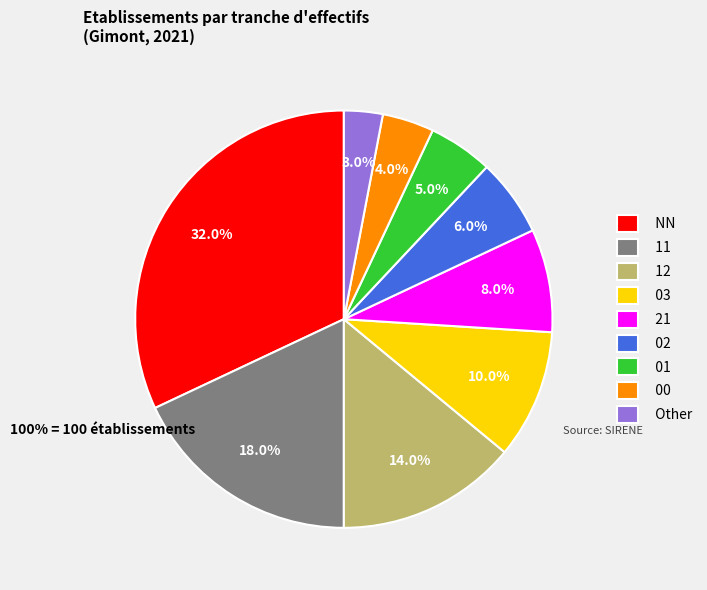

To the nearest percent, what is the combined percentage of NN and 01?

37%